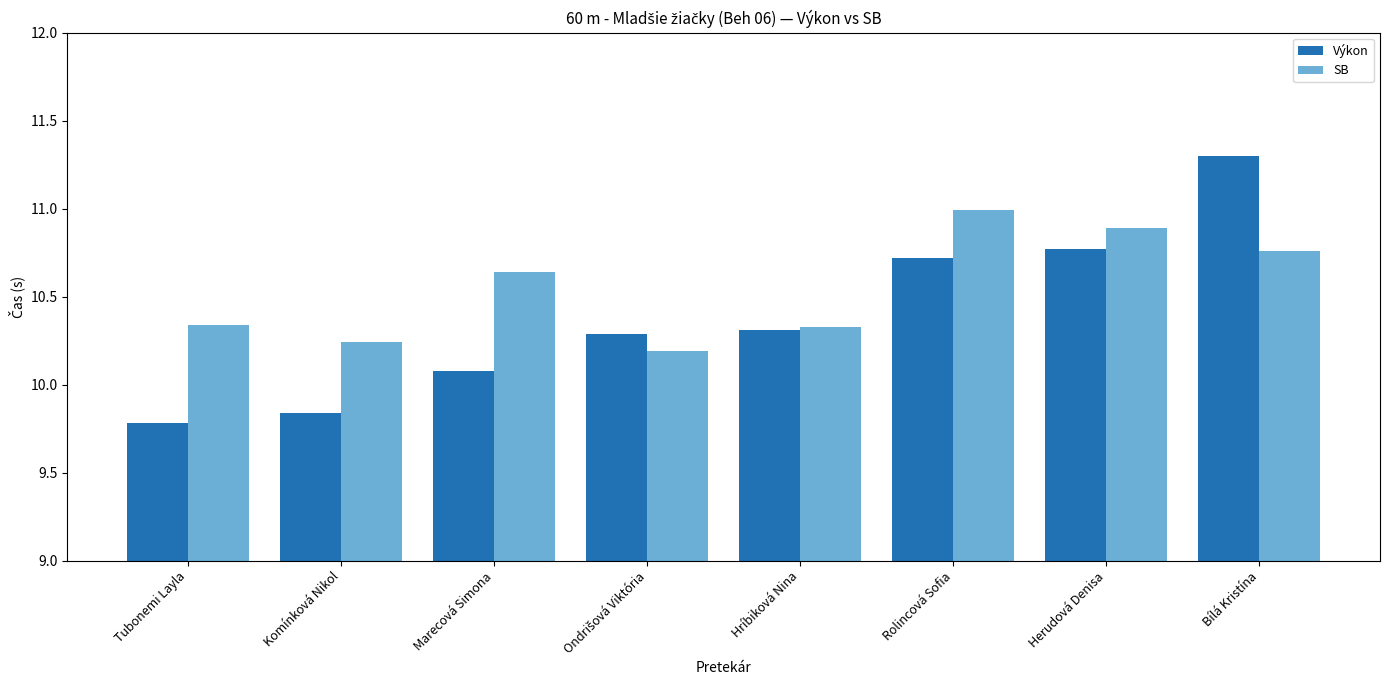

What is the difference between the maximum and minimum values in the Výkon series?

1.5